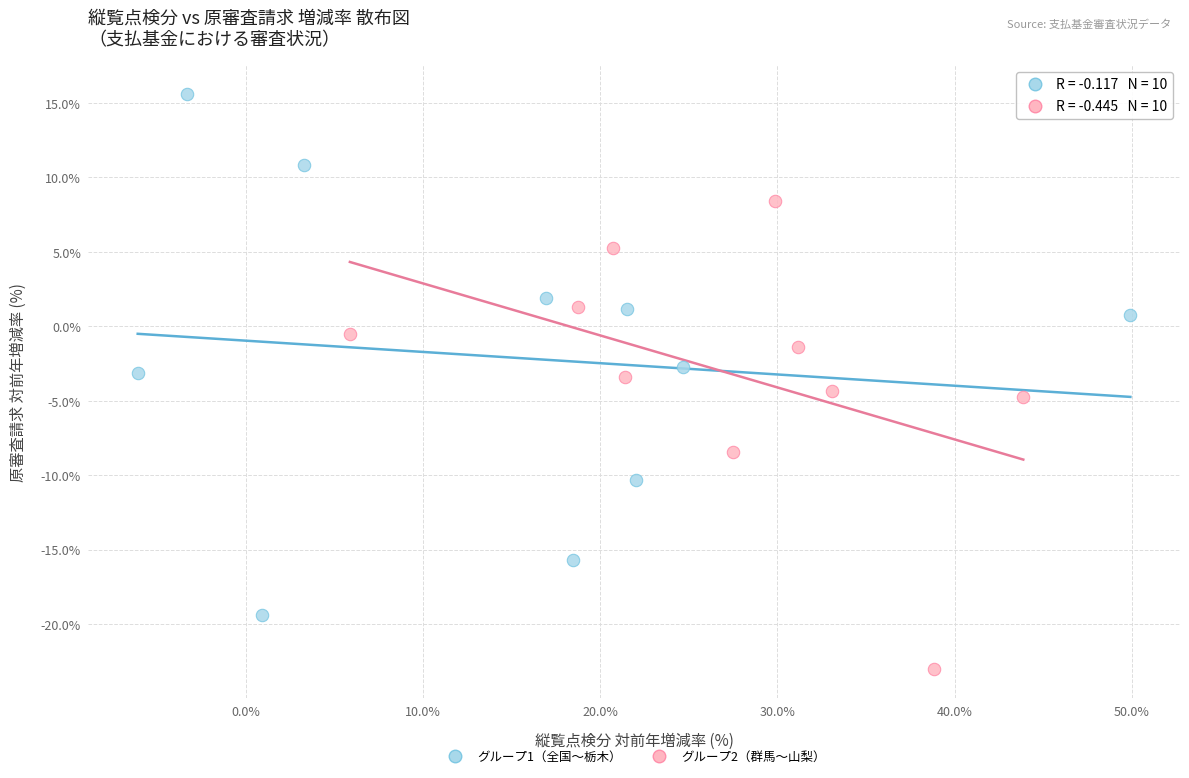

Which series has the widest spread of Y values?

グループ1（全国〜栃木）